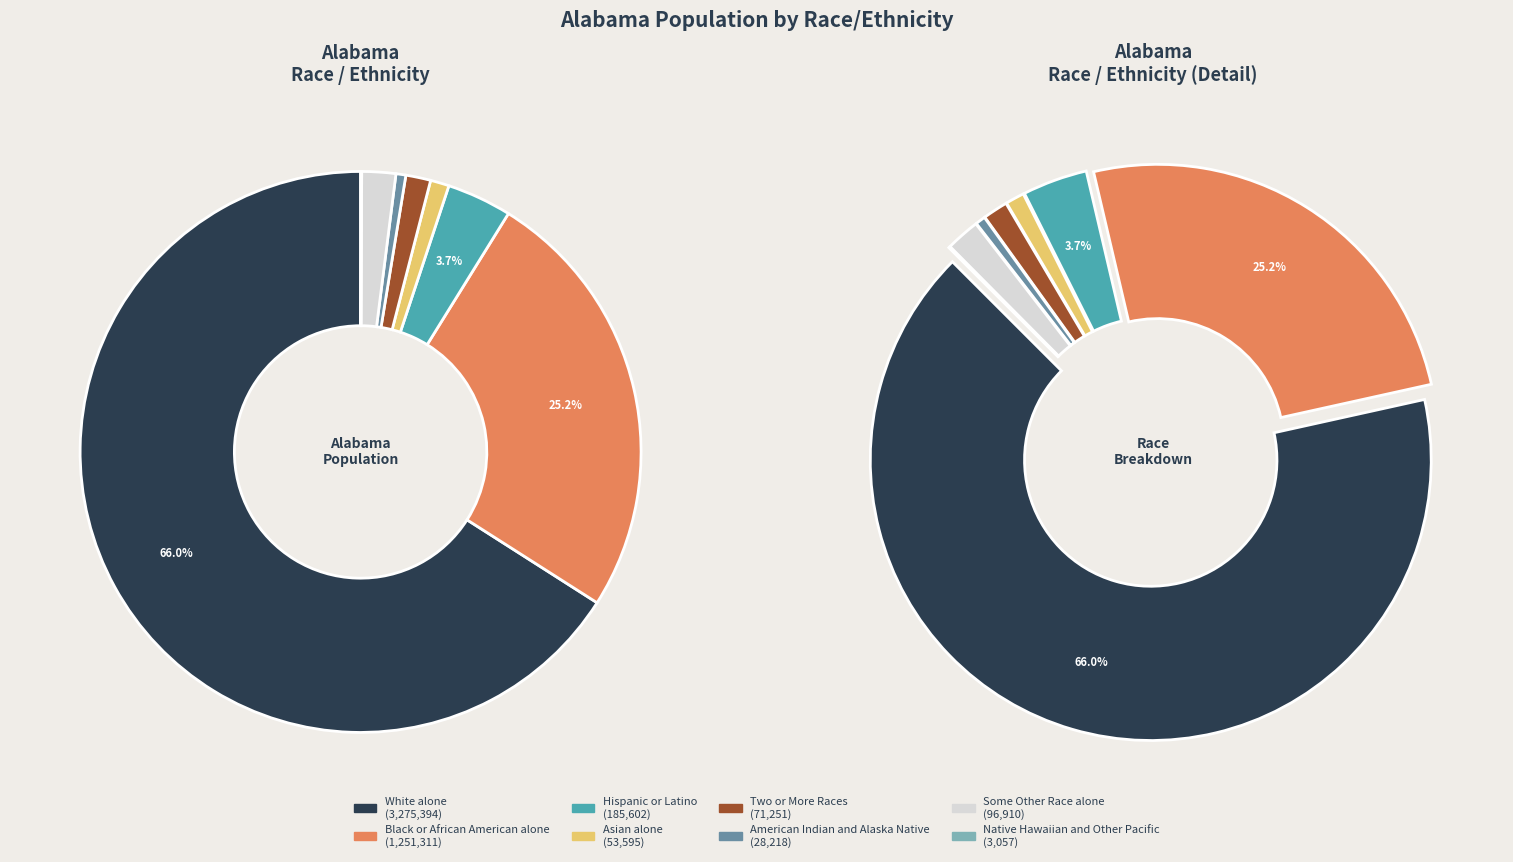

To the nearest percent, what portion does Hispanic or Latino represent?

4%